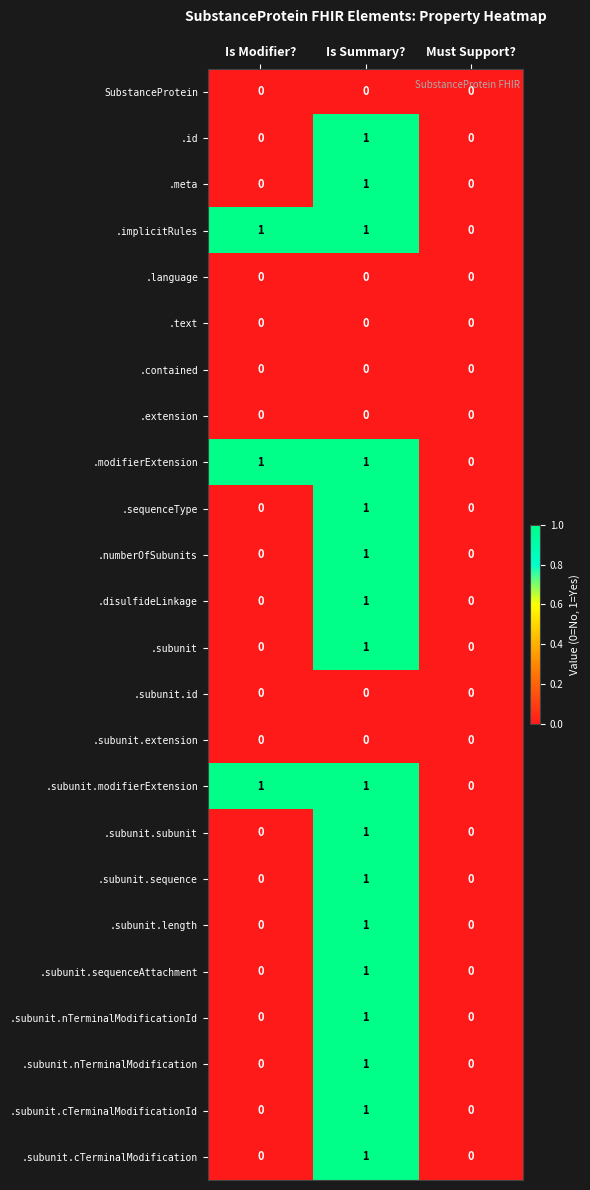

How many values in .subunit.sequenceAttachment are above zero?

1